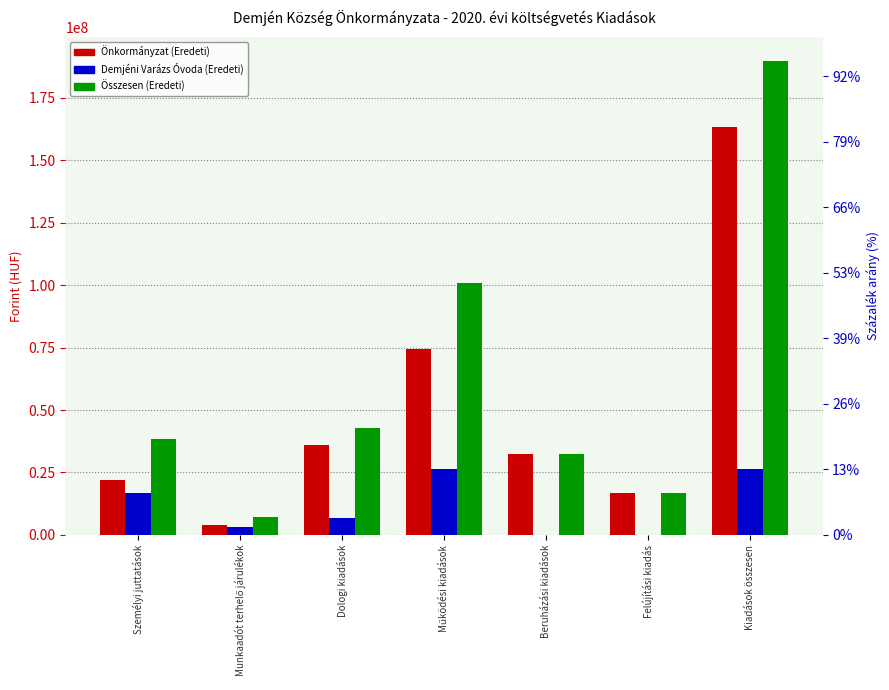

Does the chart contain stacked bars?

No